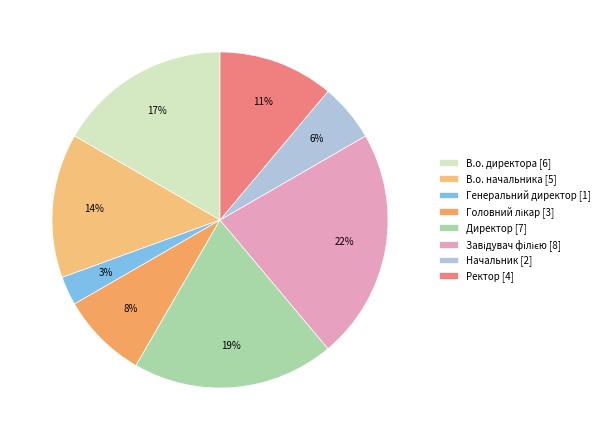

Count the number of slices in the pie.

8